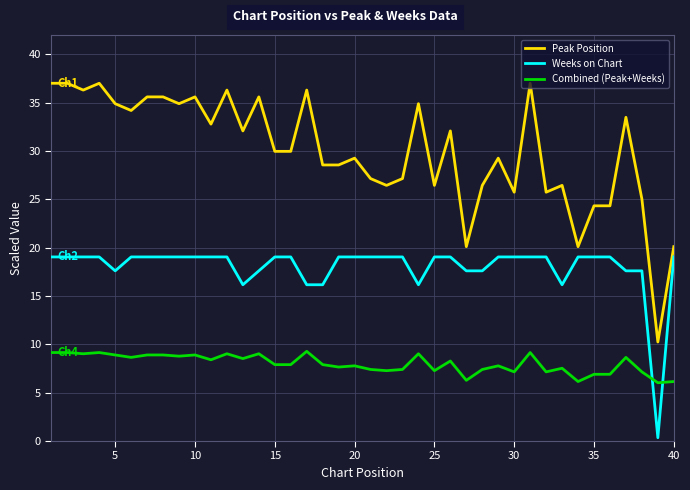

What is the highest value of the Peak Position series?

37.0